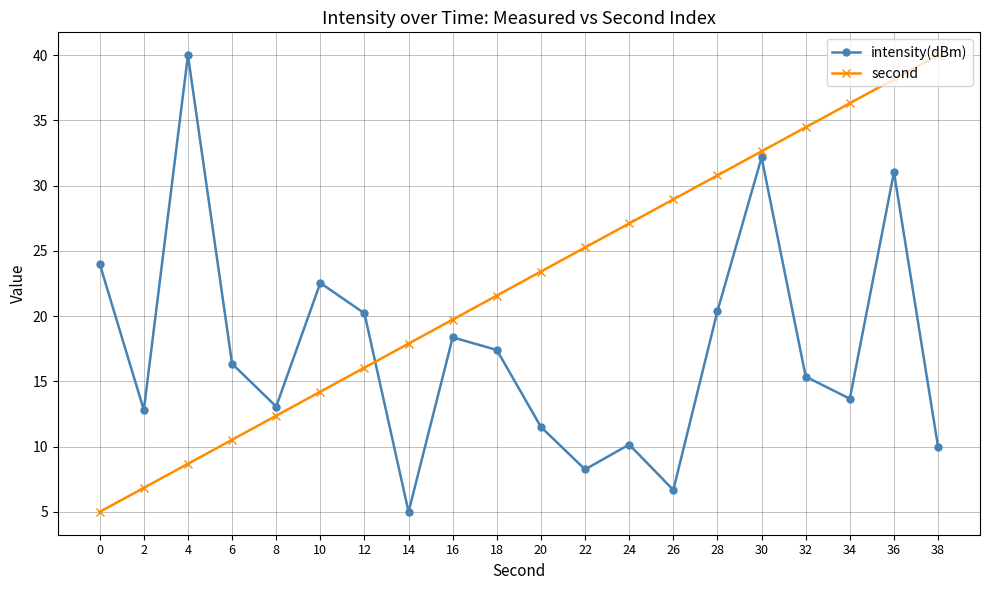

List the series in order of their overall mean, lowest first.

intensity(dBm), second